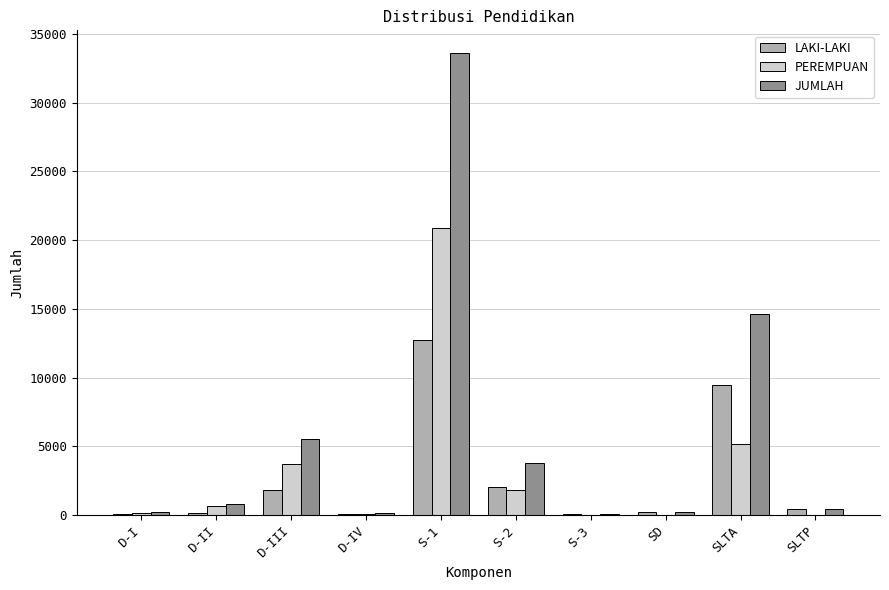

Is it true that PEREMPUAN equals 5180 at SLTA?

True